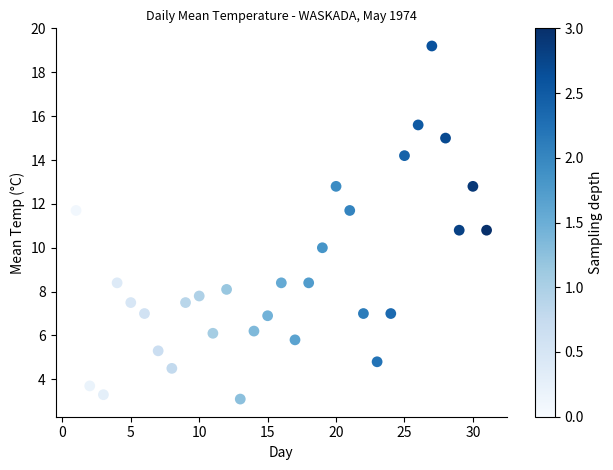

What is the range of Y values (max minus min)?

16.1